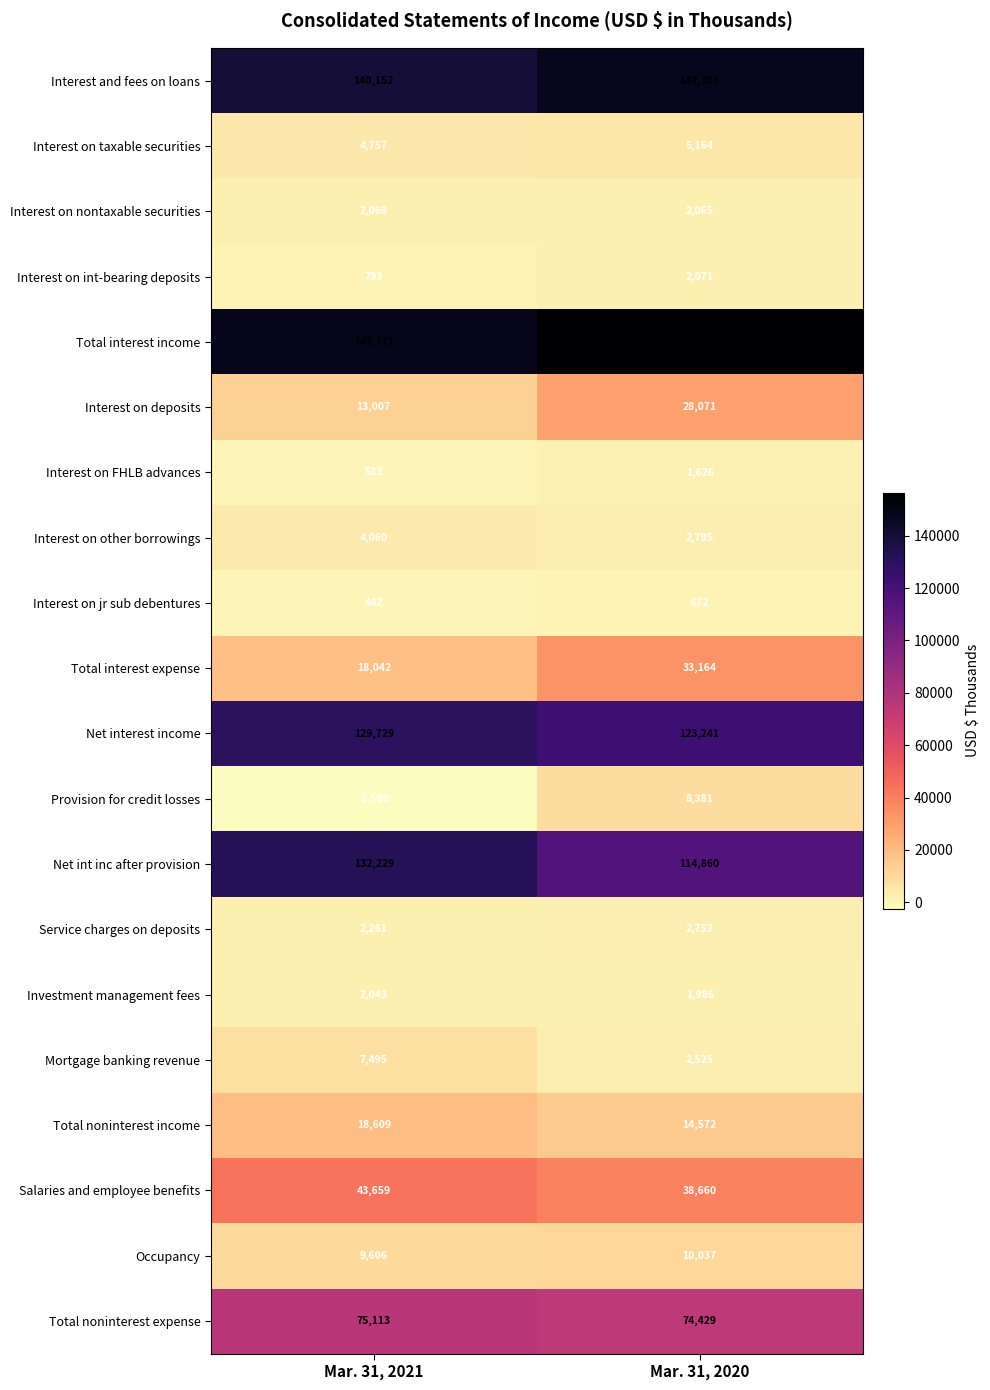

List the series in order of their peak value, lowest first.

Interest on jr sub debentures, Interest on FHLB advances, Investment management fees, Interest on nontaxable securities, Interest on int-bearing deposits, Service charges on deposits, Interest on other borrowings, Interest on taxable securities, Mortgage banking revenue, Provision for credit losses, Occupancy, Total noninterest income, Interest on deposits, Total interest expense, Salaries and employee benefits, Total noninterest expense, Net interest income, Net int inc after provision, Interest and fees on loans, Total interest income